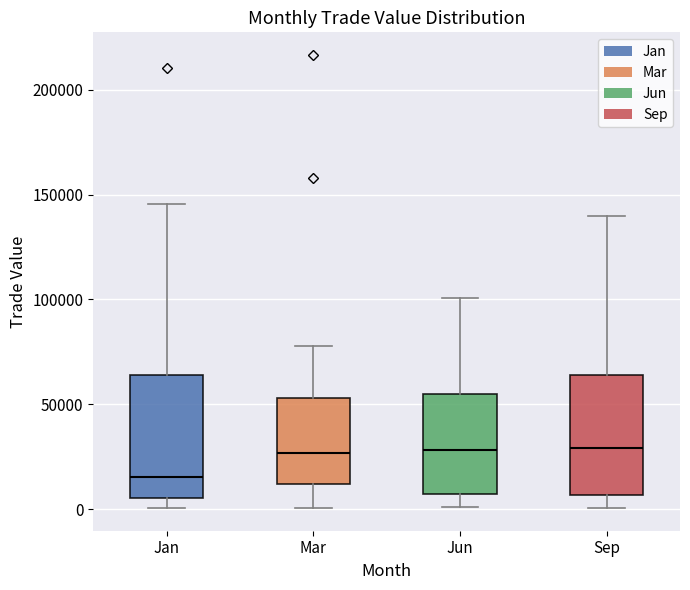

Reading left to right, read every box against the y-axis: the position of its median line, the range the box covers, and the ends of its whiskers. The values are not printed on the chart, so give them approximately, as read against the axis.

Jan: median 15000, box 5000 to 65000, whiskers 0 to 145000
Mar: median 25000, box 10000 to 55000, whiskers 0 to 80000
Jun: median 30000, box 5000 to 55000, whiskers 0 to 100000
Sep: median 30000, box 5000 to 65000, whiskers 0 to 140000